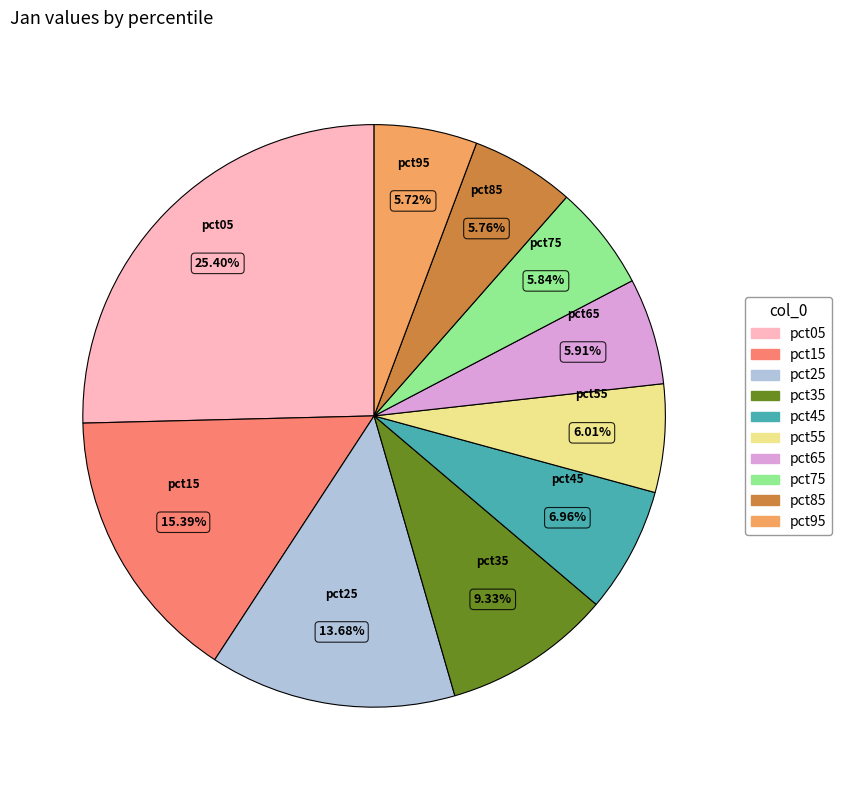

To the nearest percent, what is the combined percentage of pct85 and pct95?

11%